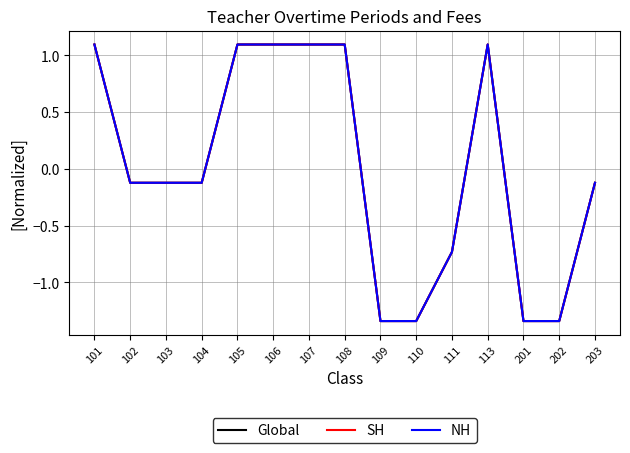

Is this an area chart (filled region under the line)?

No